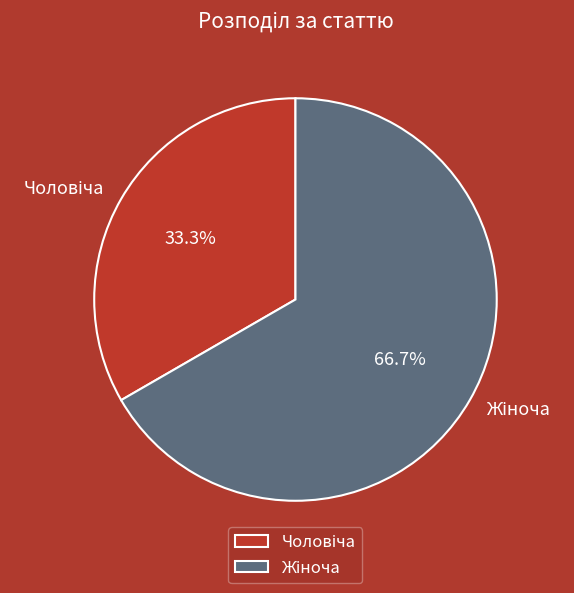

Is there a majority slice in this chart?

Yes